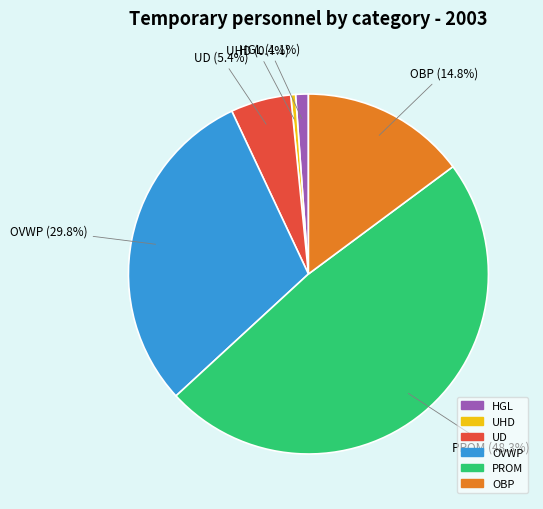

Which category has the biggest portion of the pie?

PROM